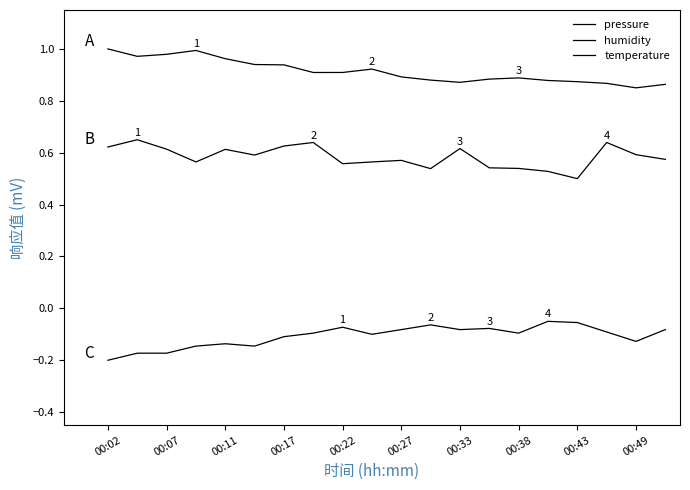

What is the difference between the maximum and second lowest values in the pressure series?

0.1